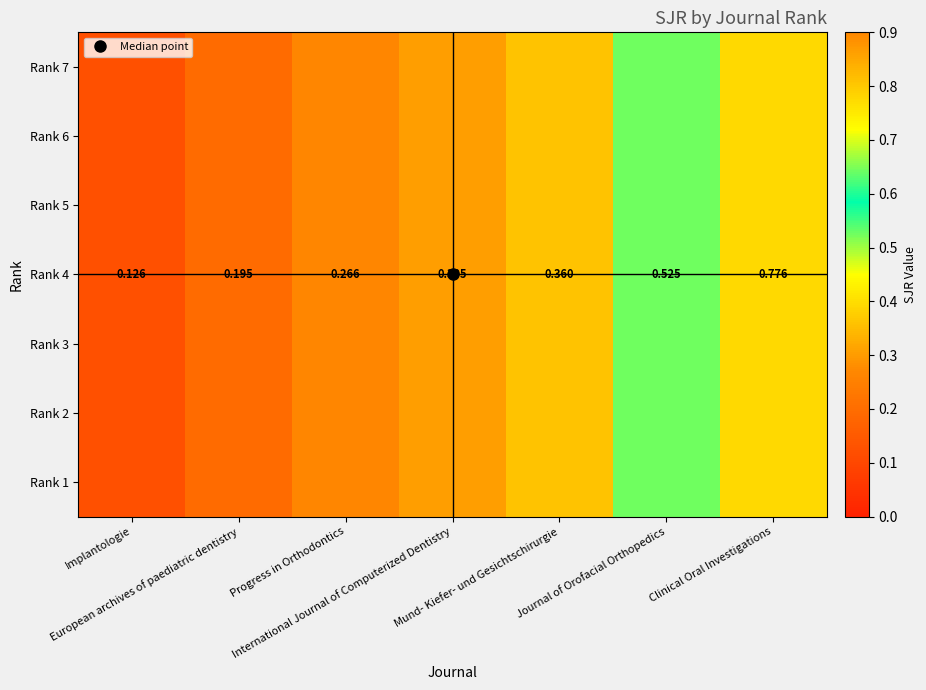

What is the sum of the Rank 4 values at International Journal of Computerized Dentistry and Clinical Oral Investigations?

1.1